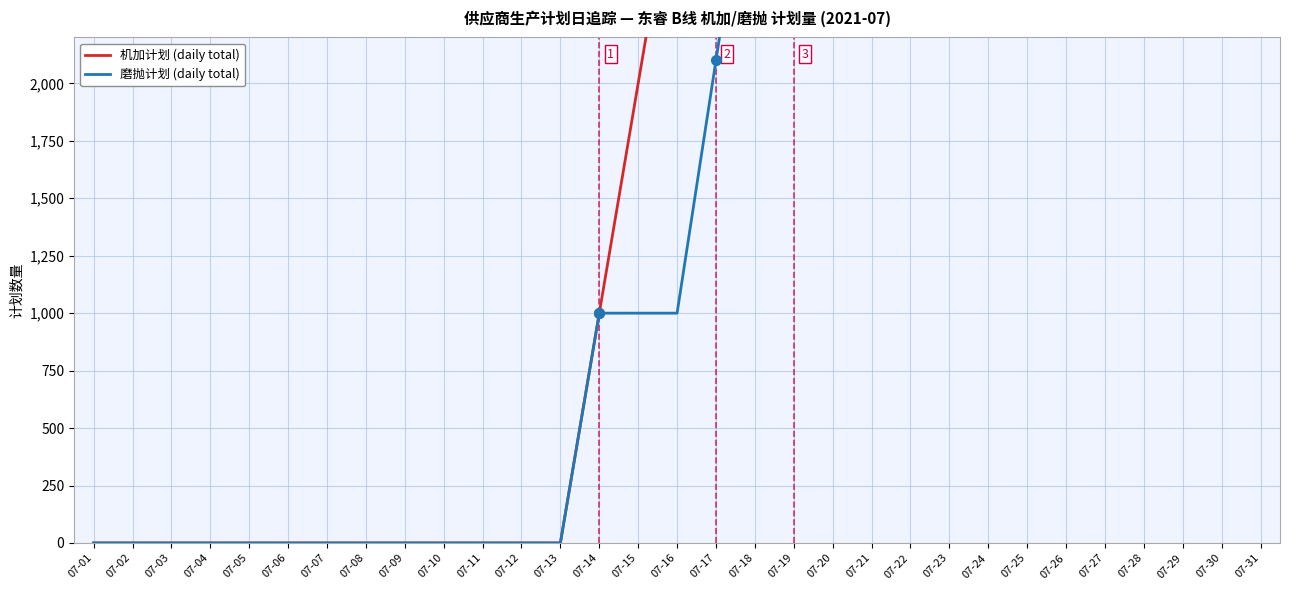

What is the difference between the highest and lowest values at 07-18?

1800